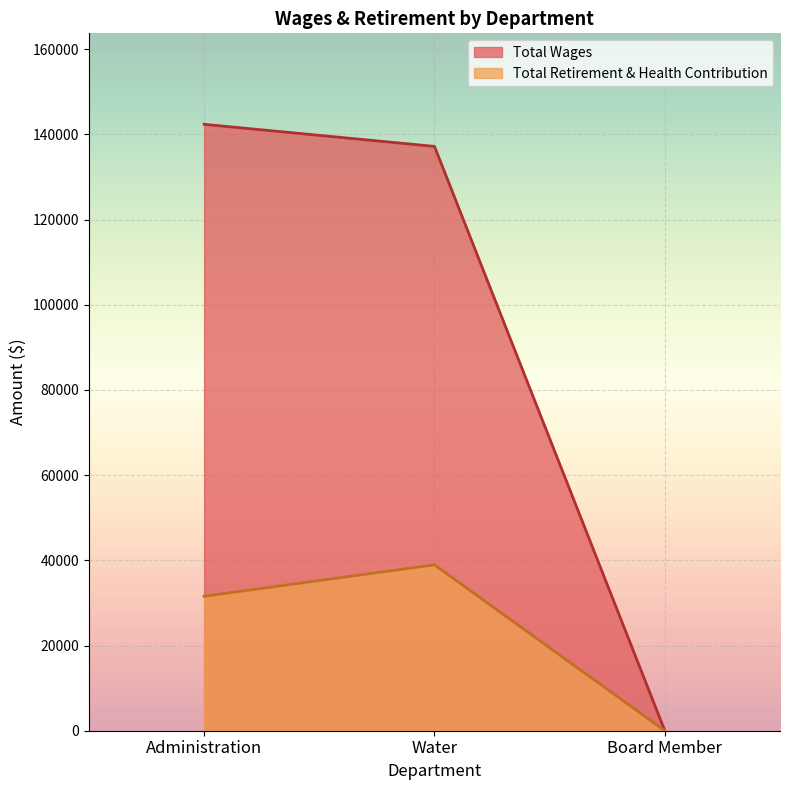

How many lines are shown in the chart?

2